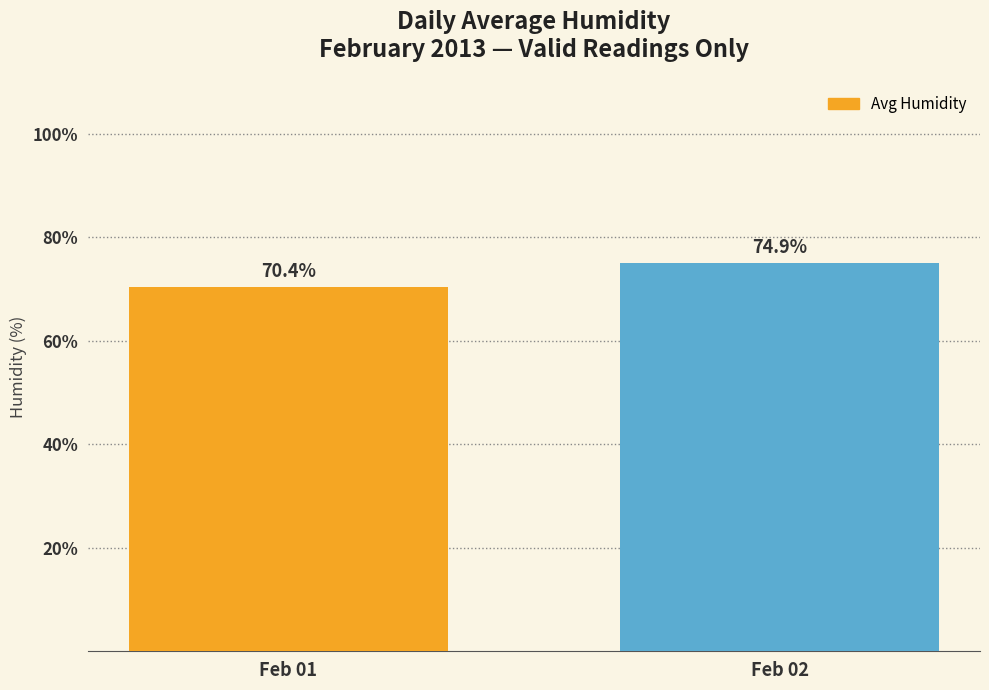

What is the value of the 2nd bar from the left?

74.9